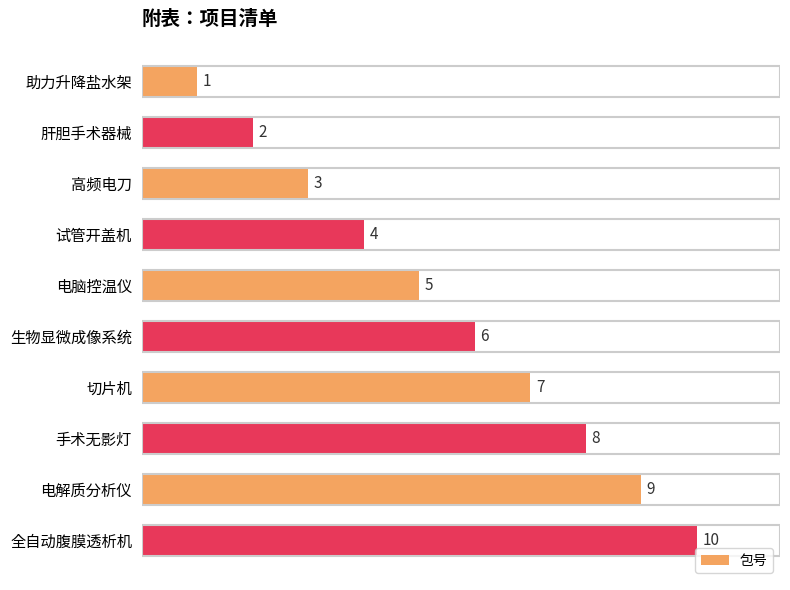

What position from the bottom is 全自动腹膜透析机?

1